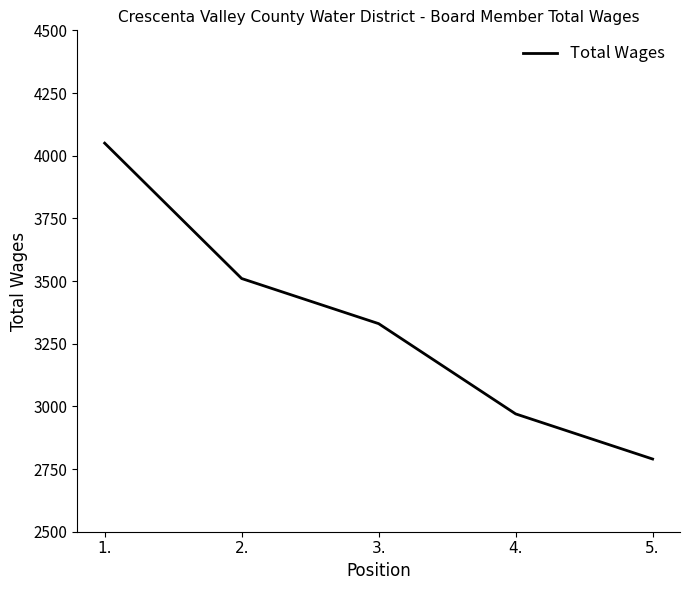

Reading left to right, what are all the values shown in this chart?

1.=4050	2.=3510	3.=3330	4.=2970	5.=2790